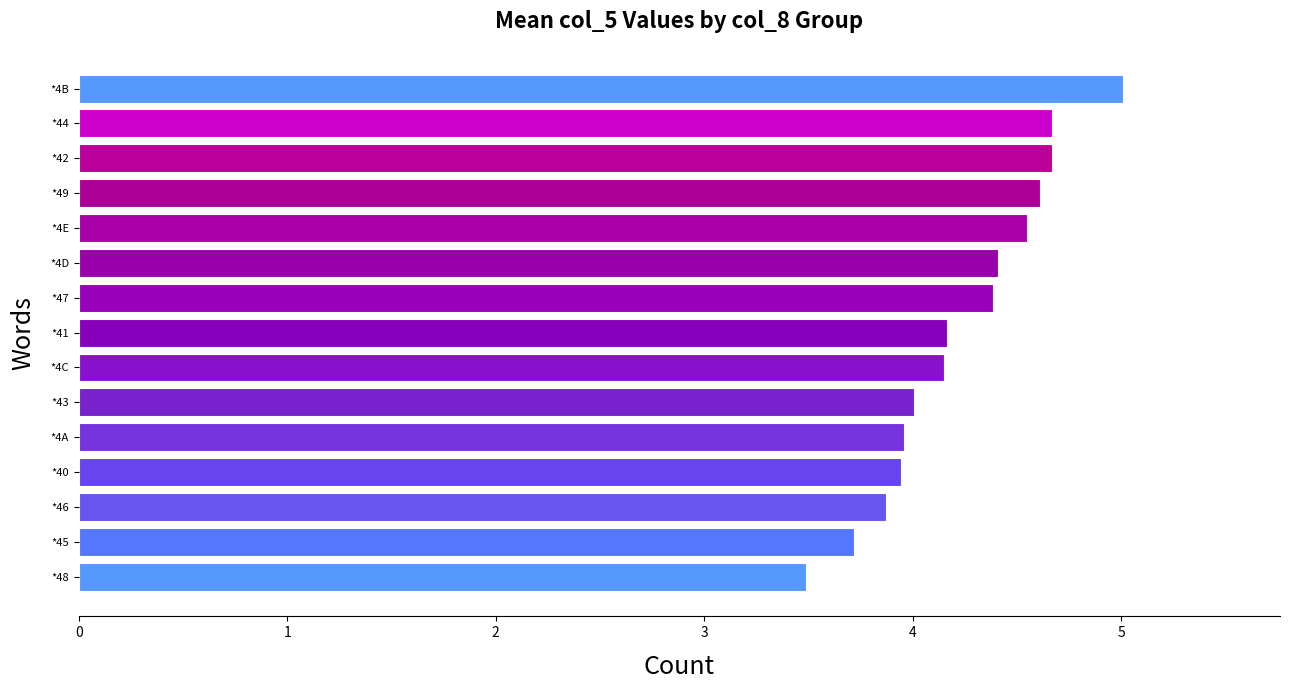

How many categories are shown in the chart?

15